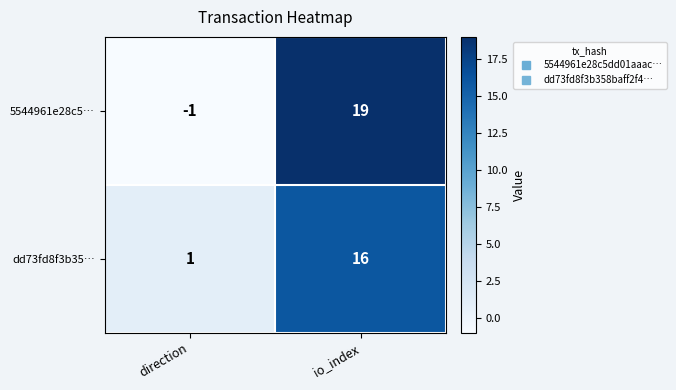

Which category has the highest value in the dd73fd8f3b35… series?

io_index